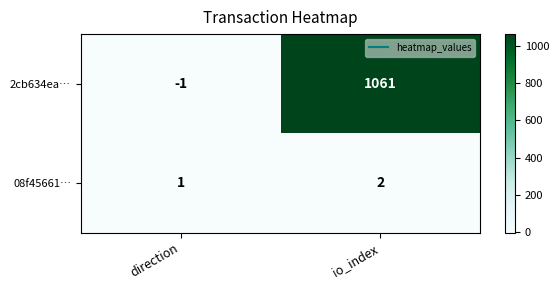

What is the total value across all series at io_index?

1063